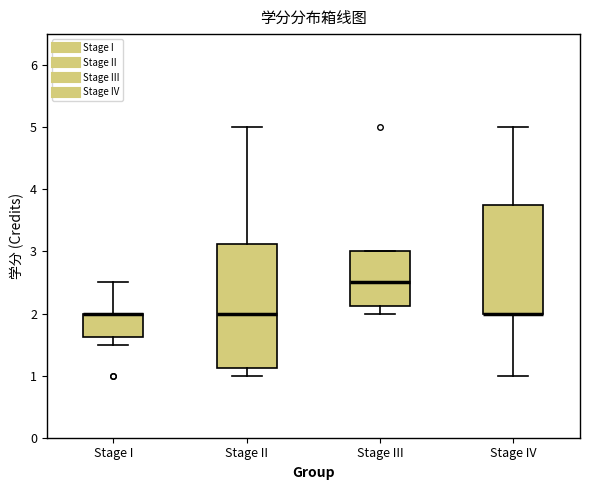

Reading left to right, transcribe this box plot: for each box, give where its median line is, the range the box spans, and where its two whiskers end, as read against the y-axis. The values are not printed on the chart, so give them approximately, as read against the axis.

Stage I: median 2.0 (drawn on the box's upper edge), box 1.6 to 2.0, whiskers 1.5 to 2.5
Stage II: median 2.0, box 1.1 to 3.1, whiskers 1.0 to 5.0
Stage III: median 2.5, box 2.1 to 3.0, whiskers 2.0 to 3.0
Stage IV: median 2.0 (drawn on the box's lower edge), box 2.0 to 3.8, whiskers 1.0 to 5.0